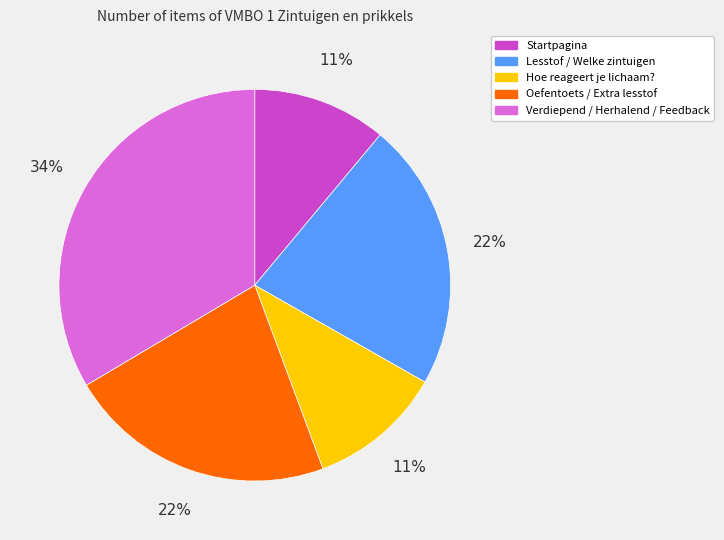

To the nearest percent, what is the average slice percentage?

20%